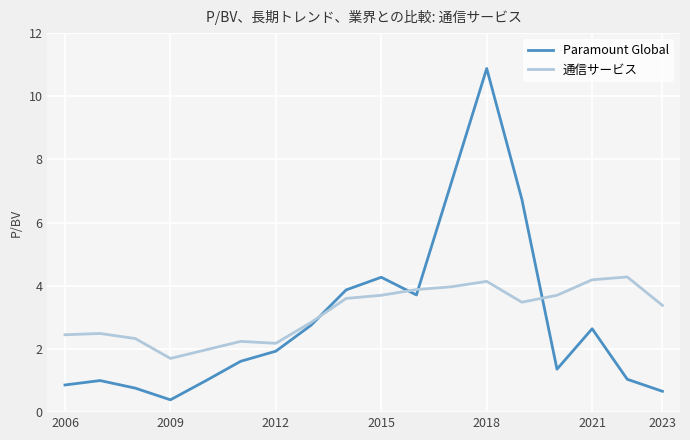

What is the greatest value displayed?

10.9